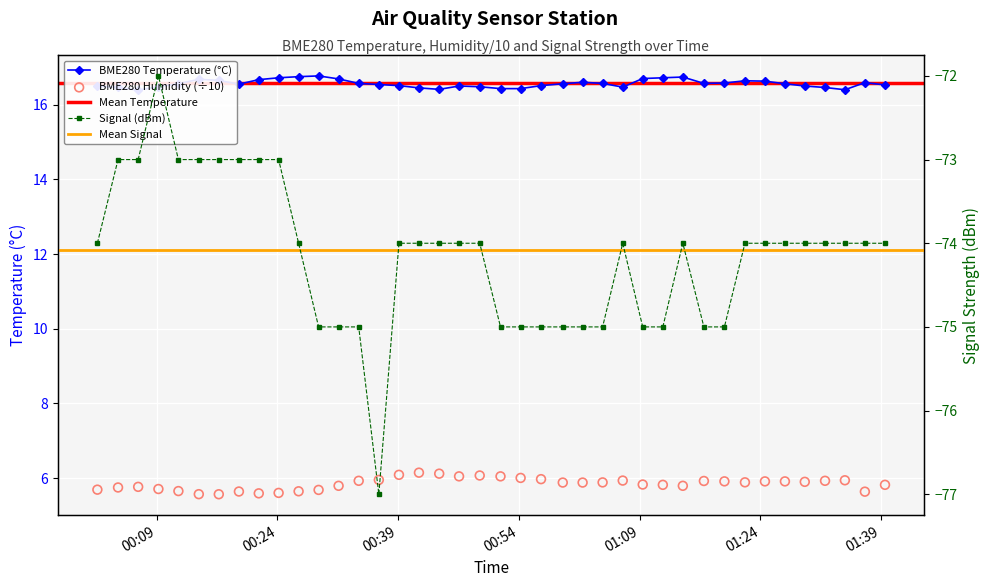

Is the value of BME280_temperature at 24 greater than the value of BME280_humidity at 17?

Yes